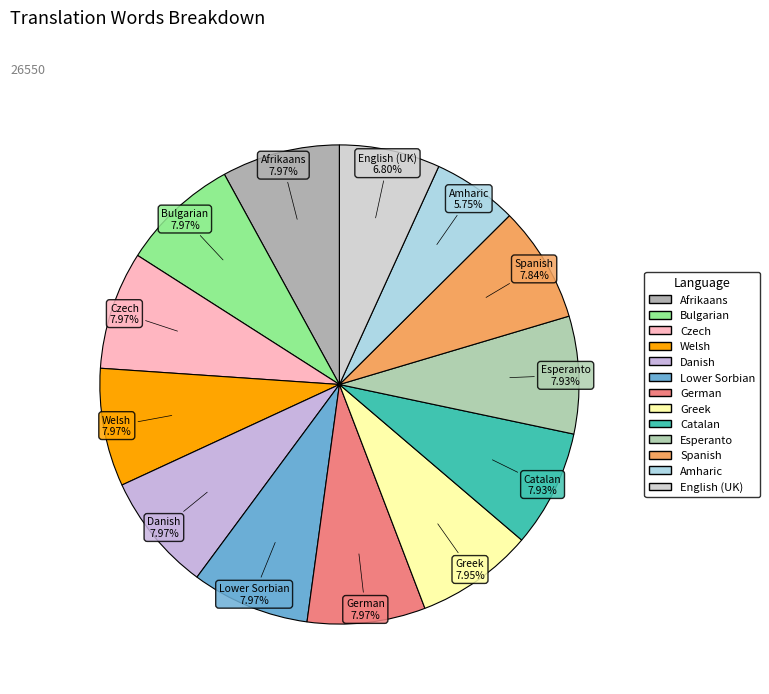

Between Czech and Greek, which is larger?

Czech